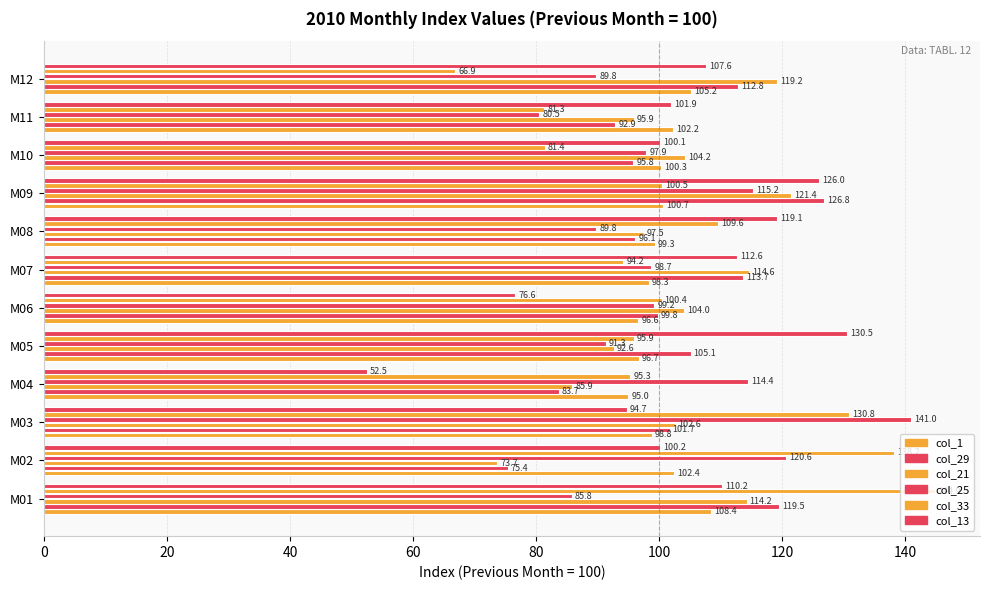

Reading left to right, transcribe all the data shown in this chart.

col_1: 108.4	102.4	98.8	95.0	96.7	96.6	98.3	99.3	100.7	100.3	102.2	105.2
col_29: 119.5	75.4	101.7	83.7	105.1	99.8	113.7	96.1	126.8	95.8	92.9	112.8
col_21: 114.2	73.7	102.6	85.9	92.6	104.0	114.6	97.5	121.4	104.2	95.9	119.2
col_25: 85.8	120.6	141.0	114.4	91.3	99.2	98.7	89.8	115.2	97.9	80.5	89.8
col_33: 144.9	138.2	130.8	95.3	95.9	100.4	94.2	109.6	100.5	81.4	81.3	66.9
col_13: 110.2	100.2	94.7	52.5	130.5	76.6	112.6	119.1	126.0	100.1	101.9	107.6